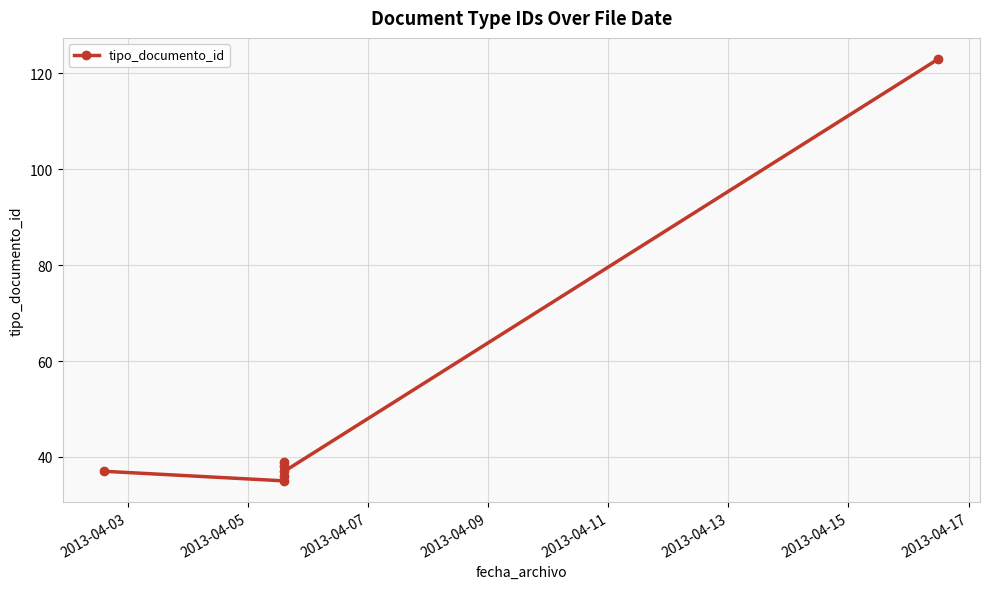

At which label does the data first exceed 37?

2013-04-07